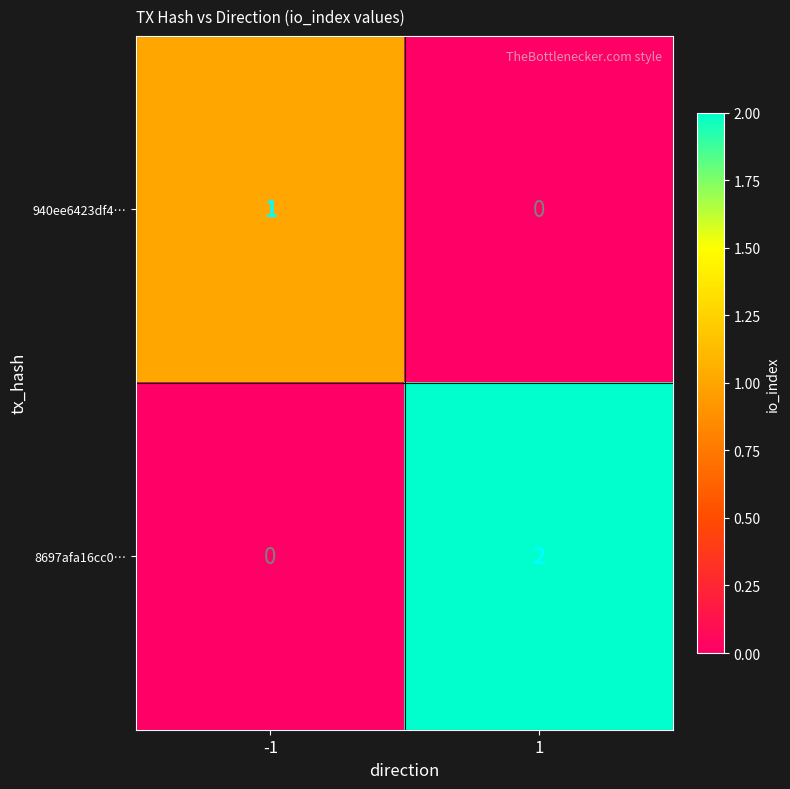

Is the value of 8697afa16cc0… at -1 greater than the value of 940ee6423df4… at -1?

No